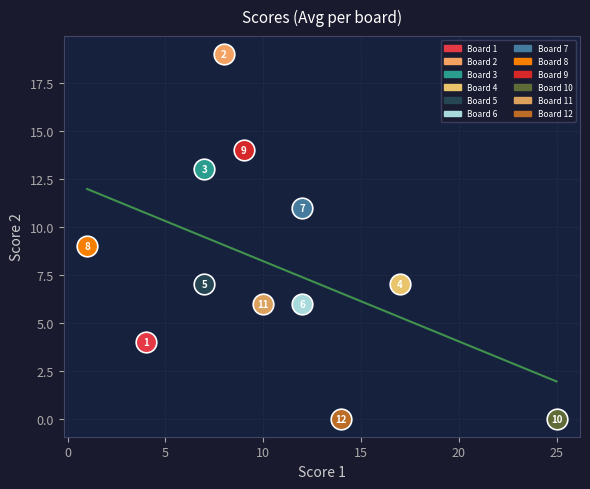

What are all the series names shown in the legend?

Board 1, Board 2, Board 3, Board 4, Board 5, Board 6, Board 7, Board 8, Board 9, Board 10, Board 11, Board 12